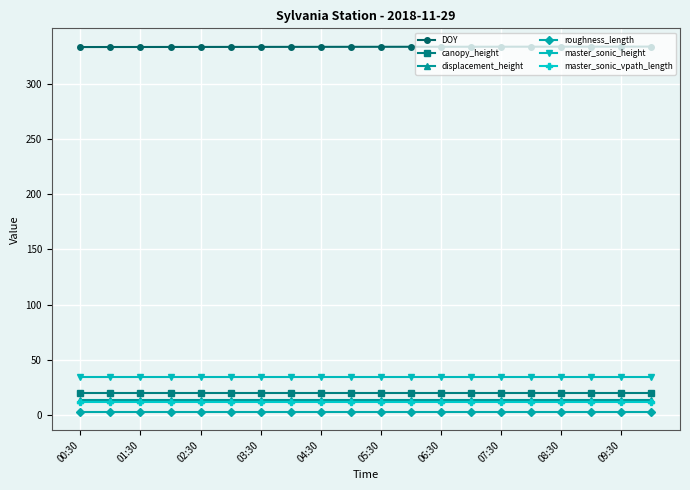

At how many categories does at least one series exceed 143?

20